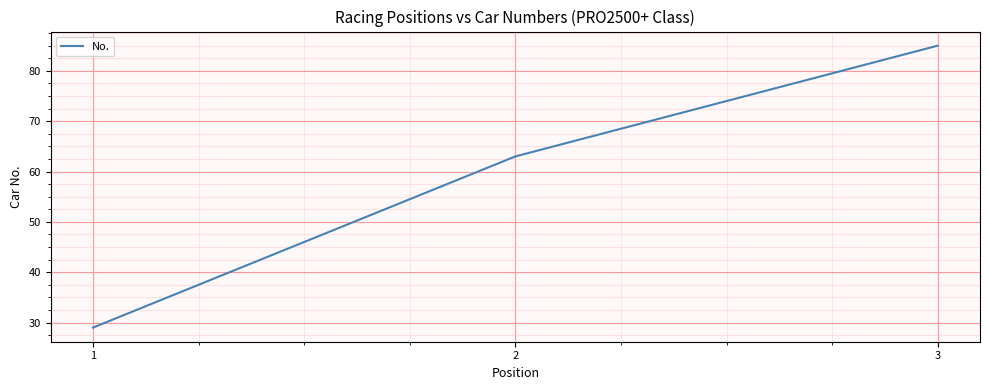

List the labels in order of value, smallest first.

1, 2, 3